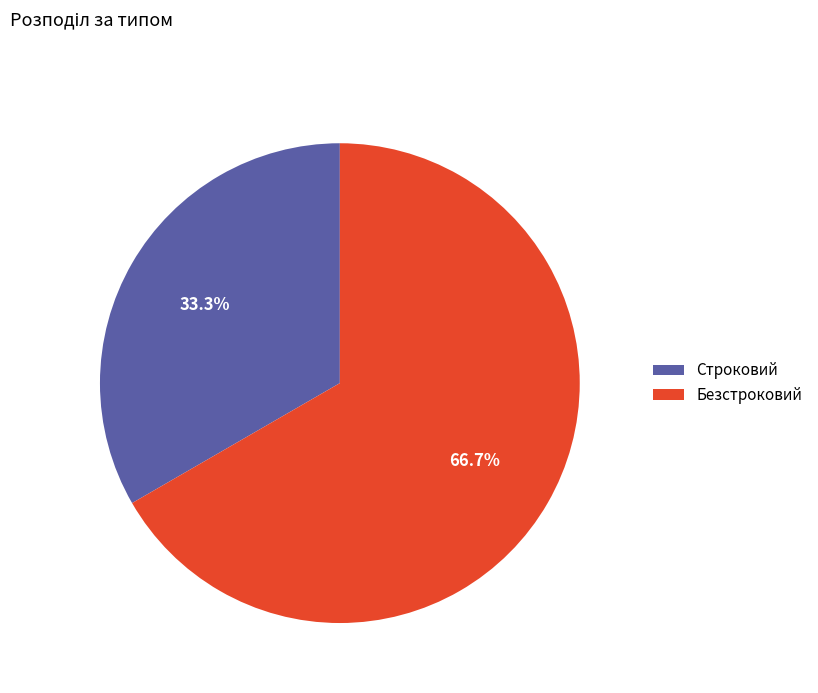

To the nearest percent, what portion does Строковий represent?

33%